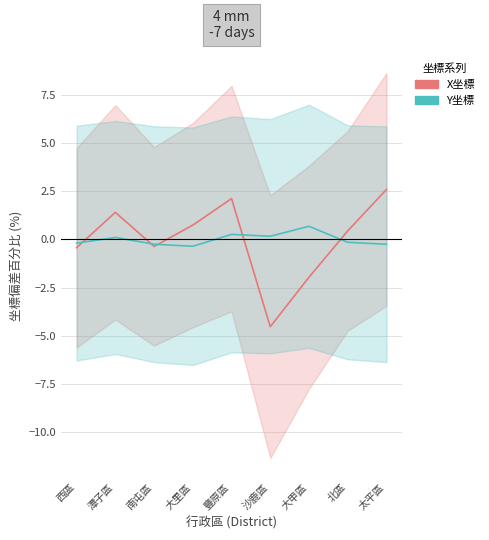

Rank the series by their average value, from highest to lowest.

X坐標, Y坐標